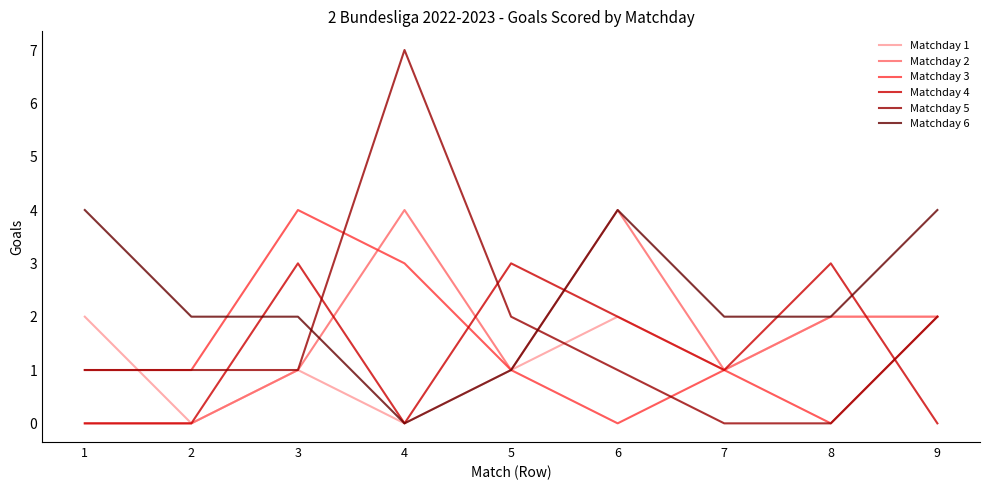

Is this an area chart (filled region under the line)?

No